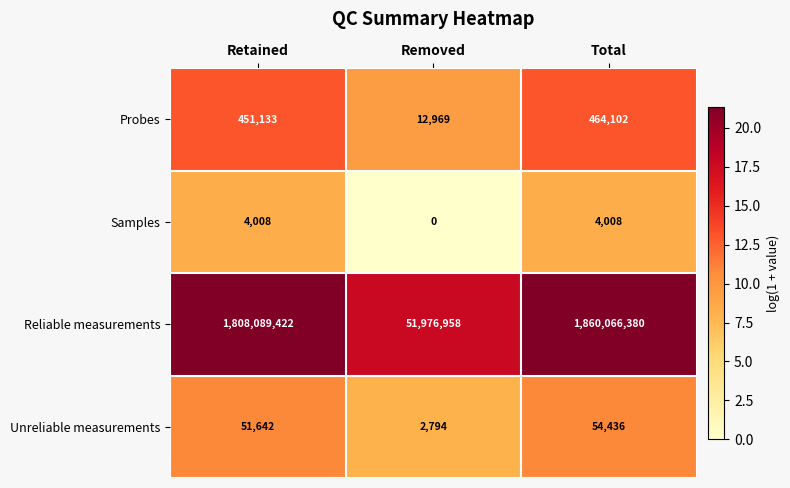

What is the highest value of the Samples series?

4008